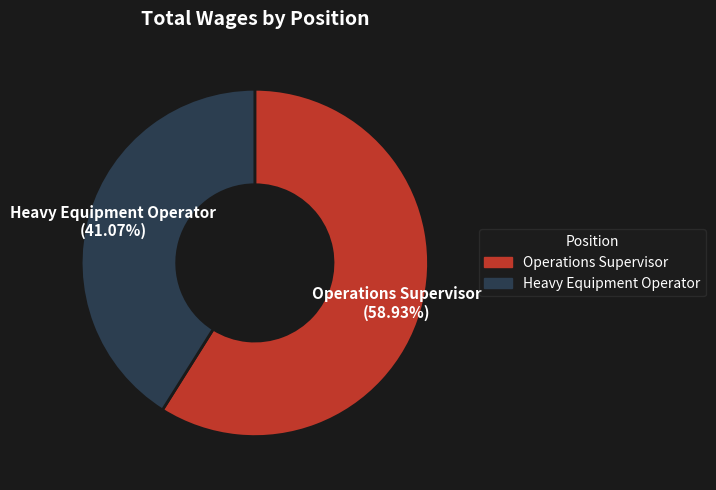

Is it true that Operations Supervisor is 72% of the pie?

False